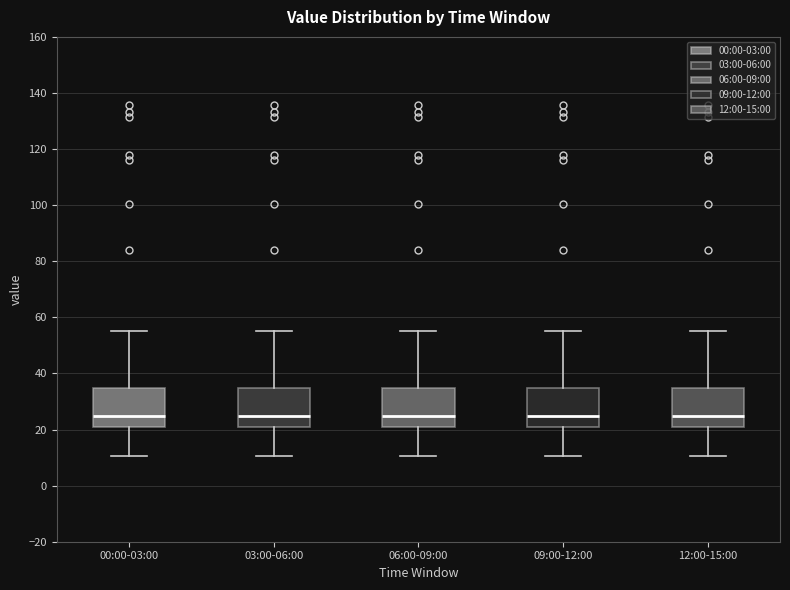

Reading left to right, read every box against the y-axis: the position of its median line, the range the box covers, and the ends of its whiskers. The values are not printed on the chart, so give them approximately, as read against the axis.

00:00-03:00: median 24, box 20 to 34, whiskers 10 to 56
03:00-06:00: median 24, box 20 to 34, whiskers 10 to 56
06:00-09:00: median 24, box 20 to 34, whiskers 10 to 56
09:00-12:00: median 24, box 20 to 34, whiskers 10 to 56
12:00-15:00: median 24, box 20 to 34, whiskers 10 to 56